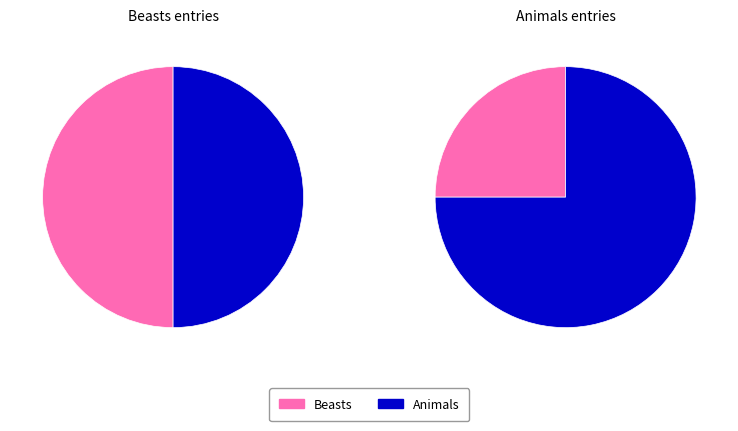

Count the number of slices in the pie.

2